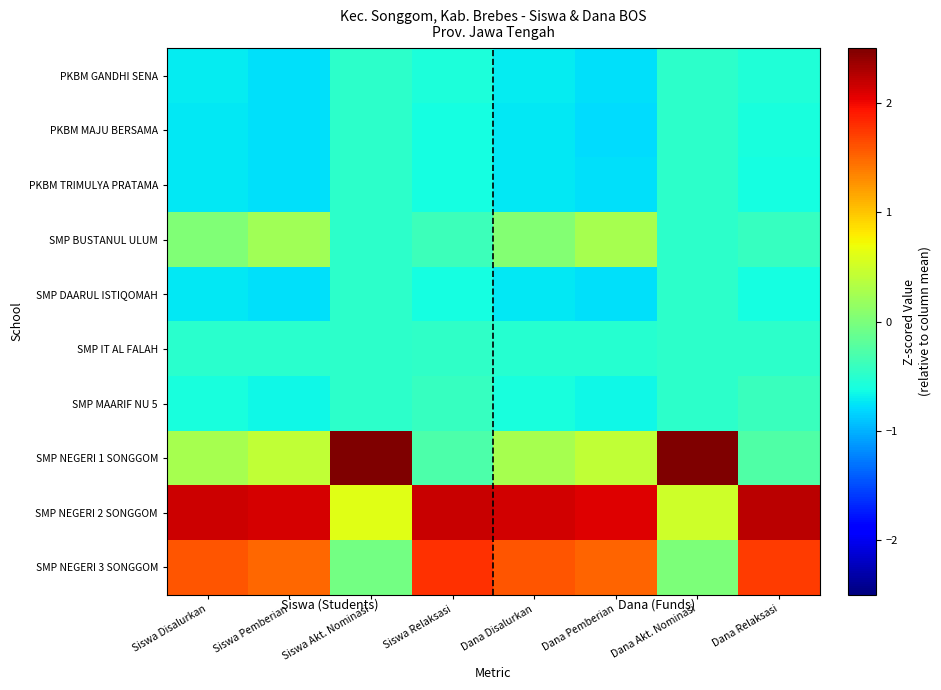

What is the smallest value displayed?

-0.8